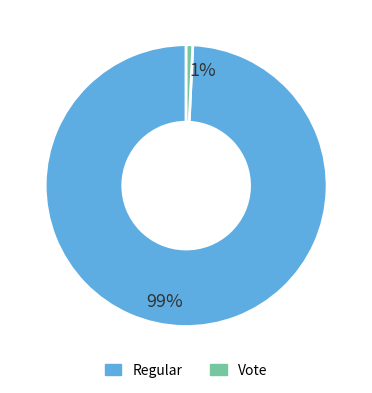

What is the largest slice in the pie chart?

Regular